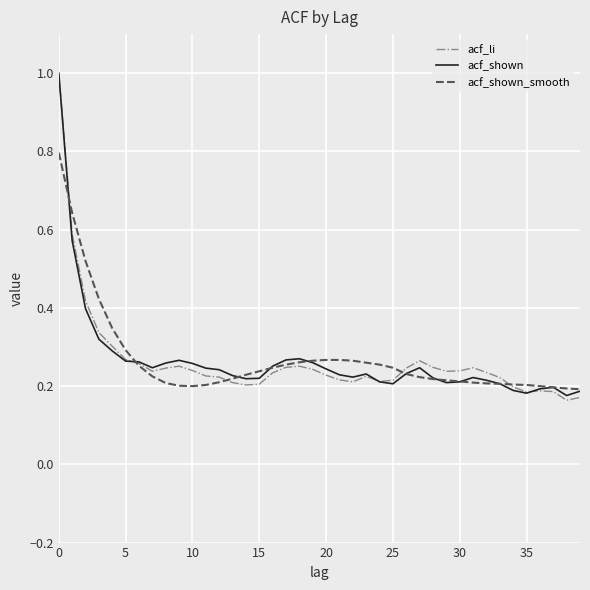

What is the highest value of the acf_li series?

1.0